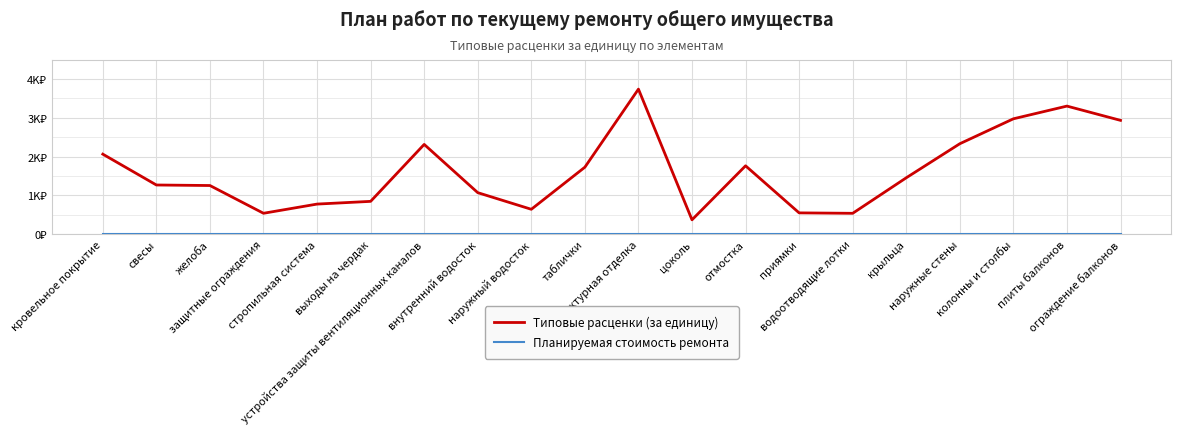

Rank the series by their maximum value, from lowest to highest.

Планируемая стоимость ремонта, Типовые расценки (за единицу)